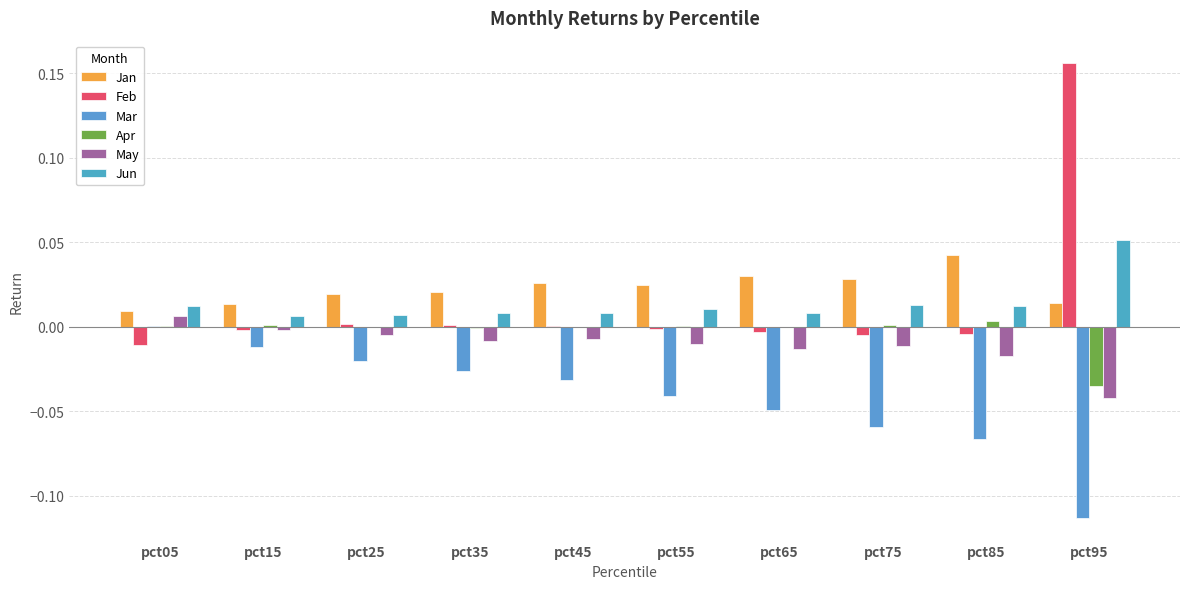

True or false: Jan has a value of 0.0 at pct95.

False